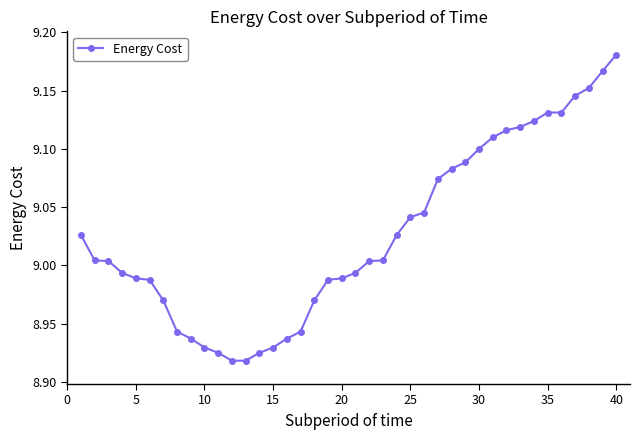

Count the number of data series in this chart.

1